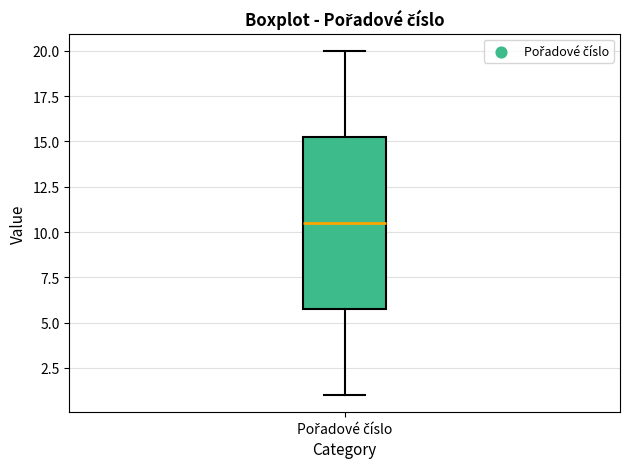

Transcribe this box plot: give where the median line is, the range the box spans, and where the two whiskers end, as read against the y-axis. The values are not printed on the chart, so give them approximately, as read against the axis.

median 10.5, box 6.0 to 15.5, whiskers 1.0 to 20.0